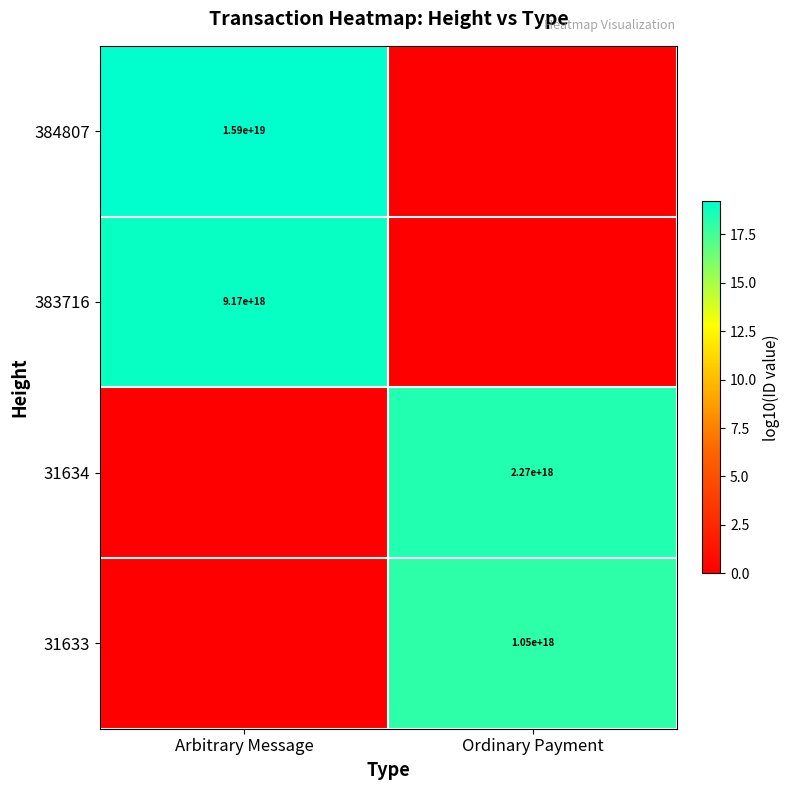

At which category is the sum across all series the highest?

Arbitrary Message